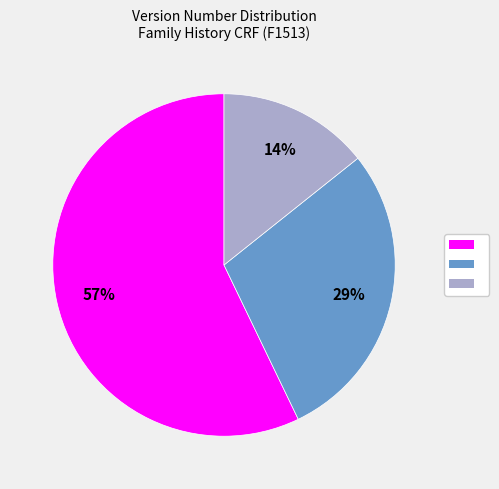

How many segments does this pie chart have?

3